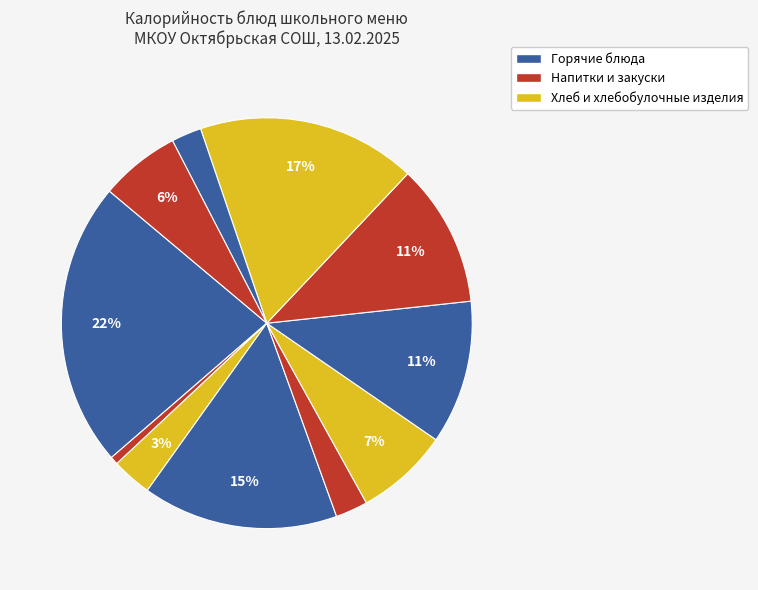

Count the number of slices in the pie.

11